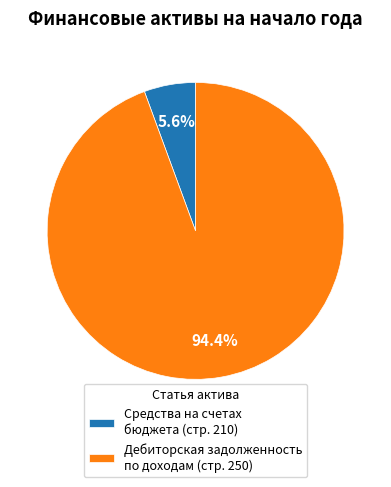

The Дебиторская задолженность по доходам (стр. 250) slice represents 94% of the pie. True or false?

True